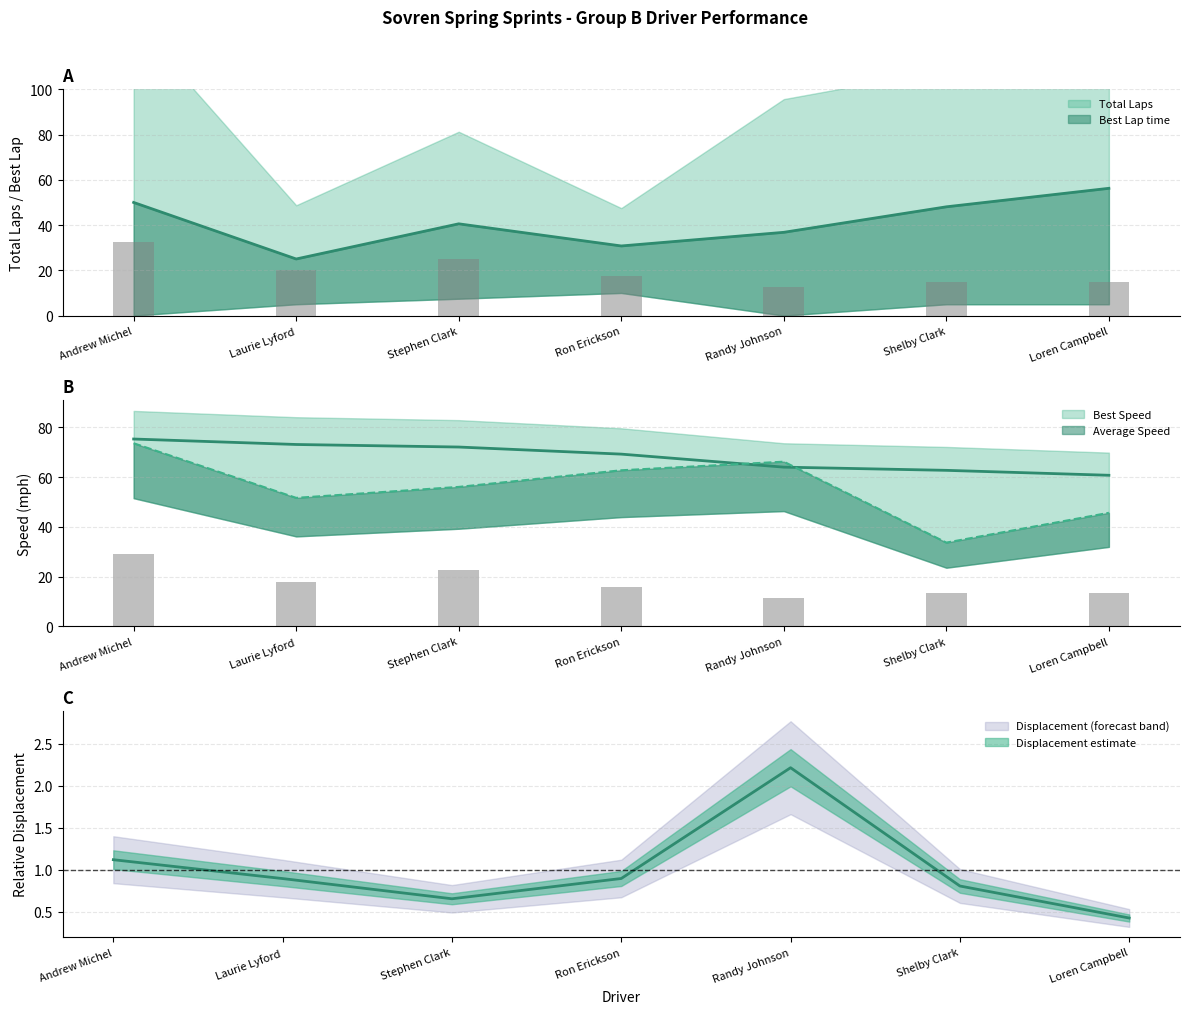

What is the difference between the maximum and minimum values in the Displacement series?

1.8